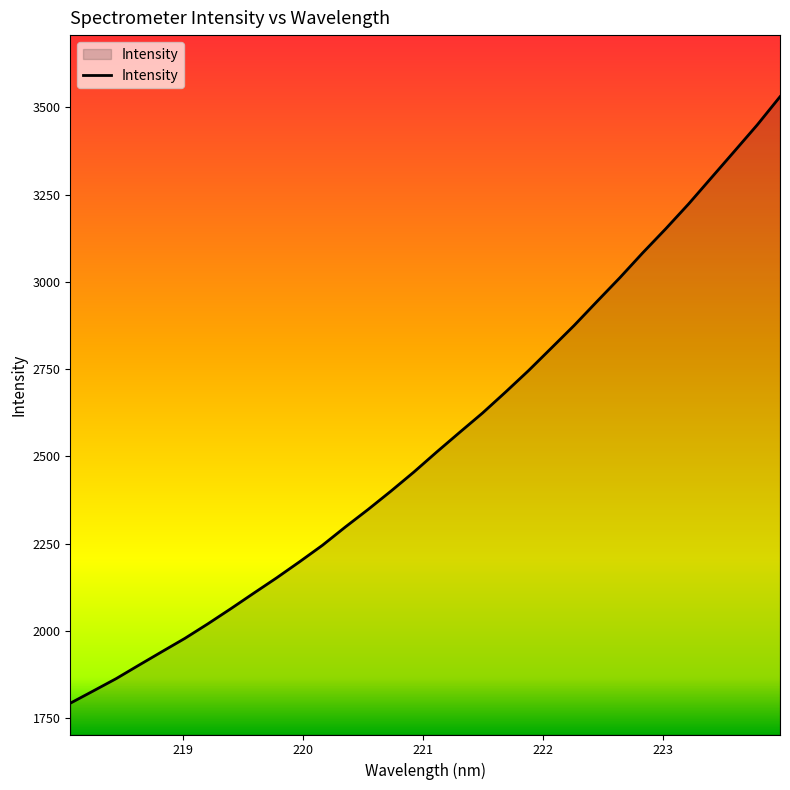

How many lines are shown in the chart?

1